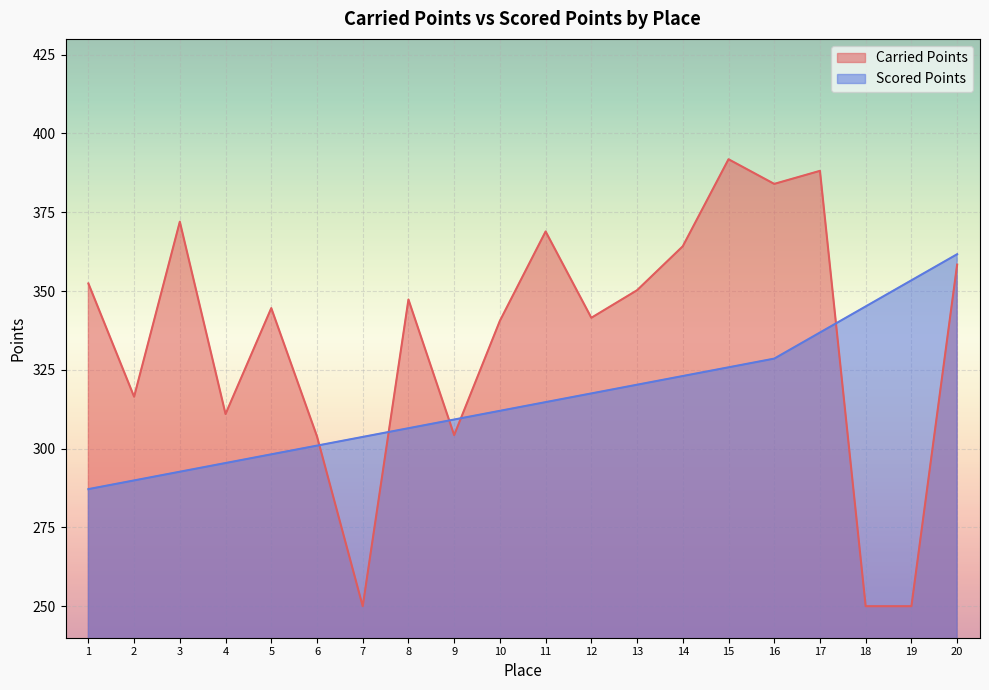

What is the value of the Carried Points point at the 16th from the left?

384.0